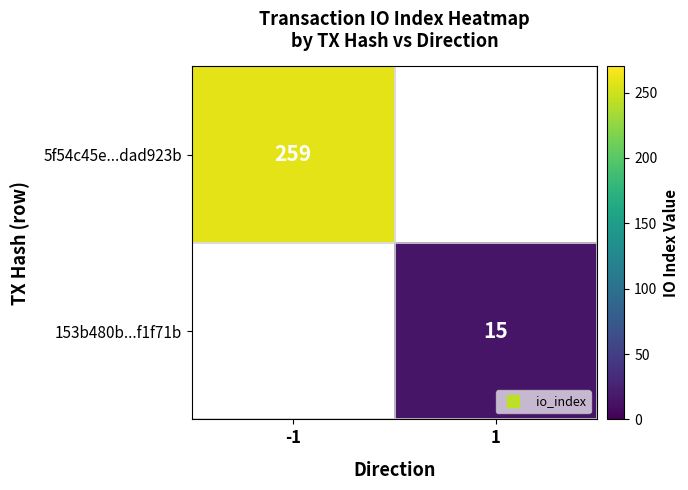

Rank the series by their average value, from highest to lowest.

5f54c45e...dad923b, 153b480b...f1f71b